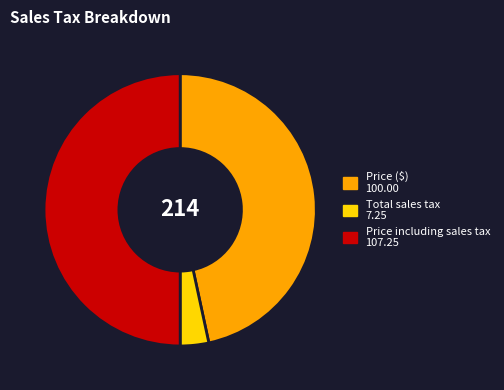

Is Total sales tax the majority of the pie?

No